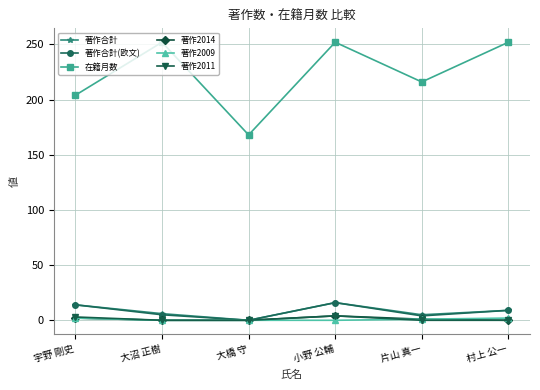

At which category is the sum across all series the highest?

小野 公輔